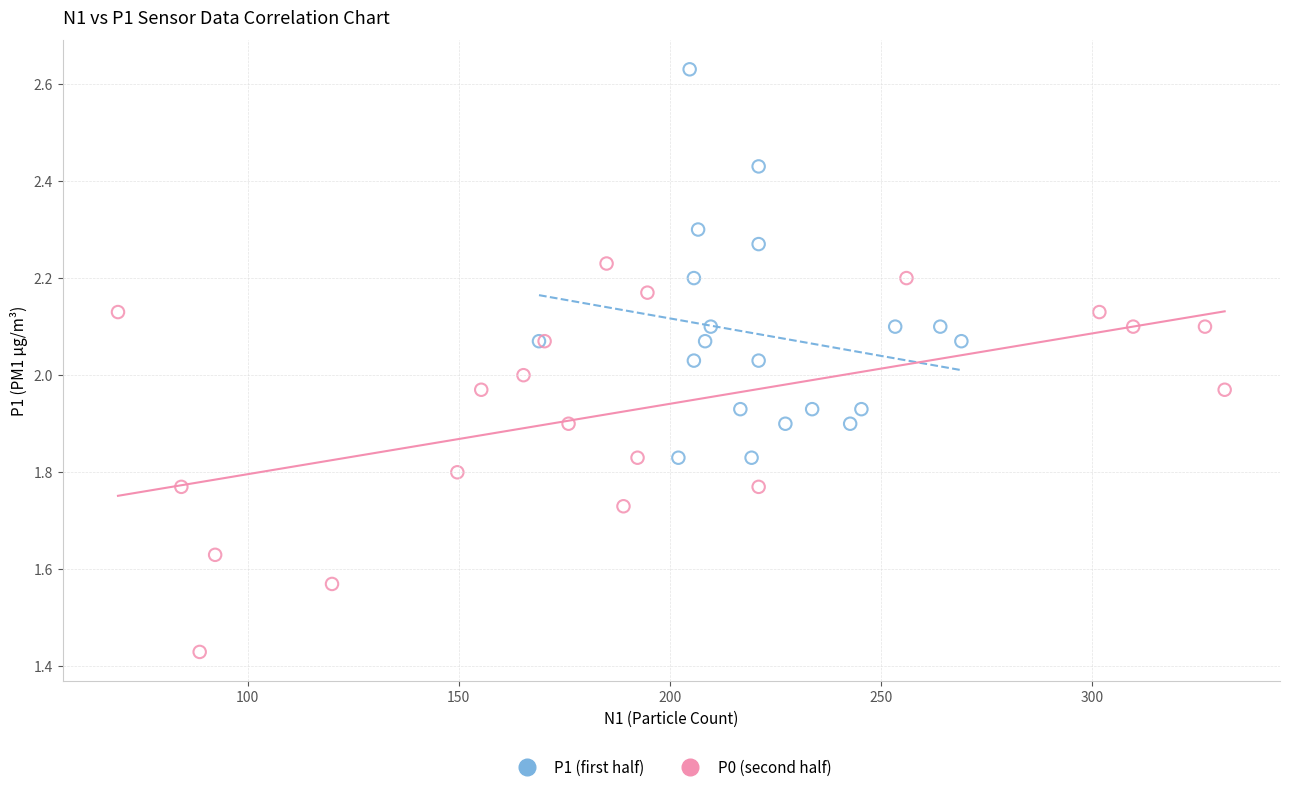

Which series reaches the maximum Y coordinate?

P1 (first half)